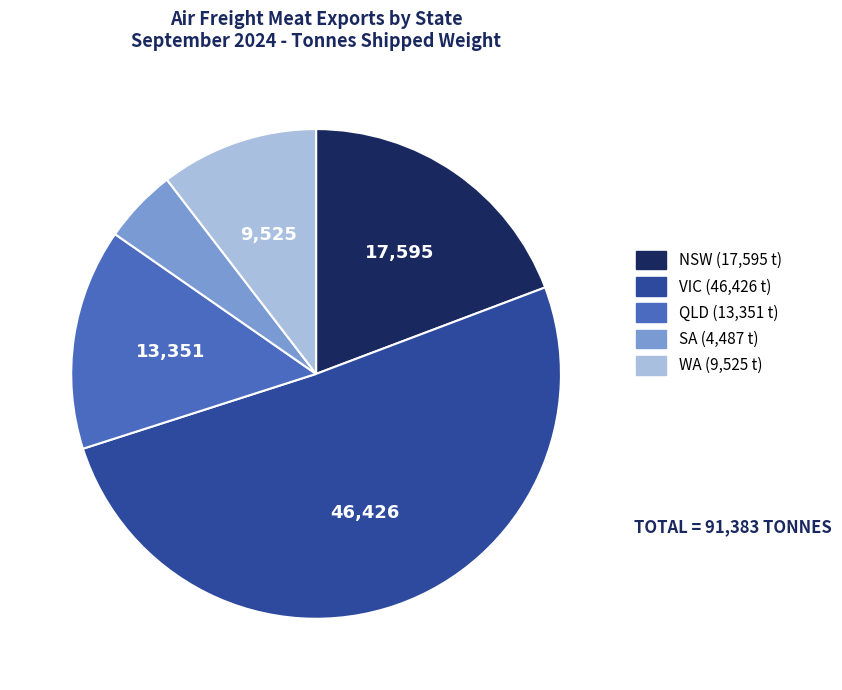

Approximately how many times larger is the value at WA compared to QLD?

0.7